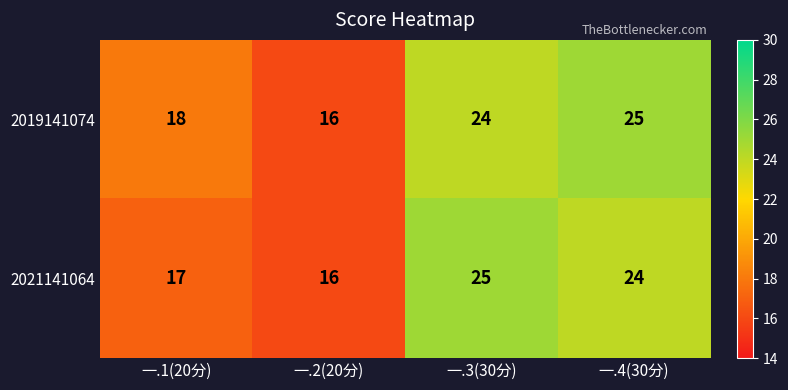

Where is 2019141074 nearest to the value 20?

一.1(20分)